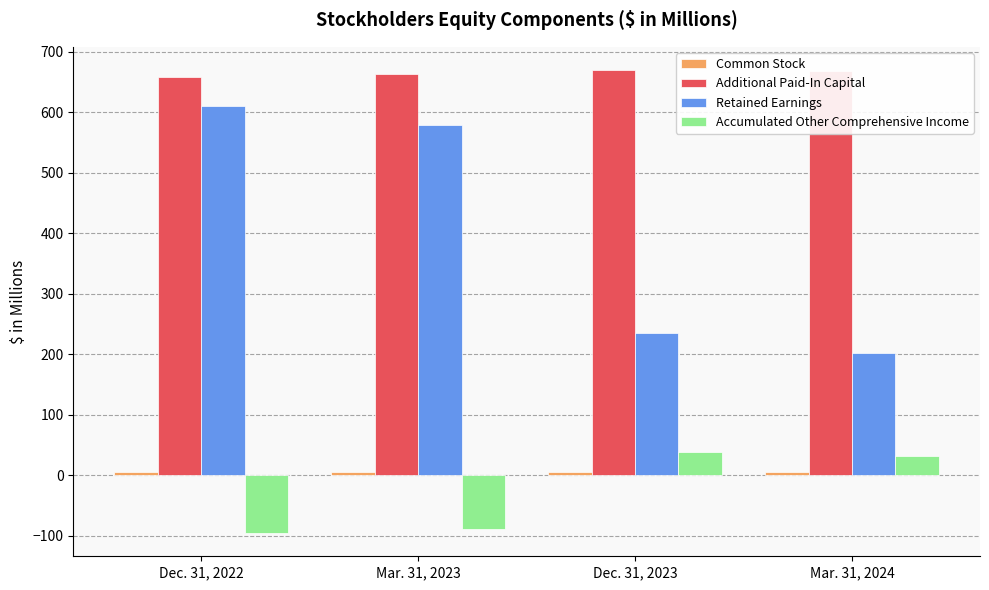

The Retained Earnings series shows 956.2 at Mar. 31, 2023. True or false?

False